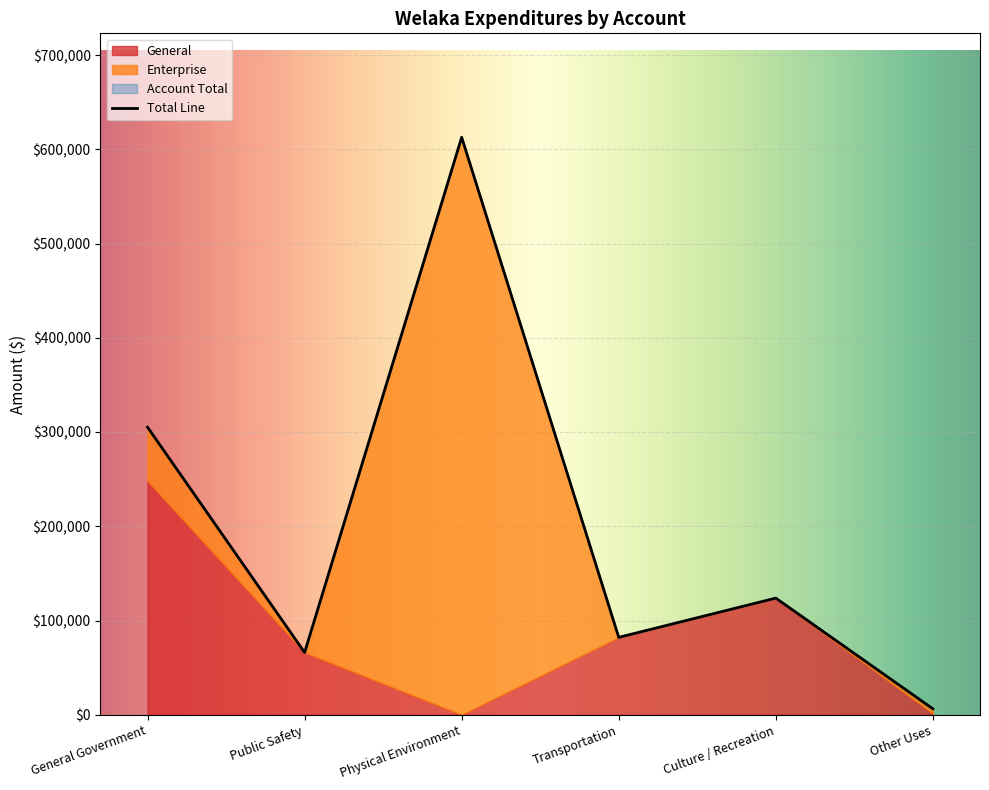

True or false: Account Total and Enterprise intersect in this chart.

False